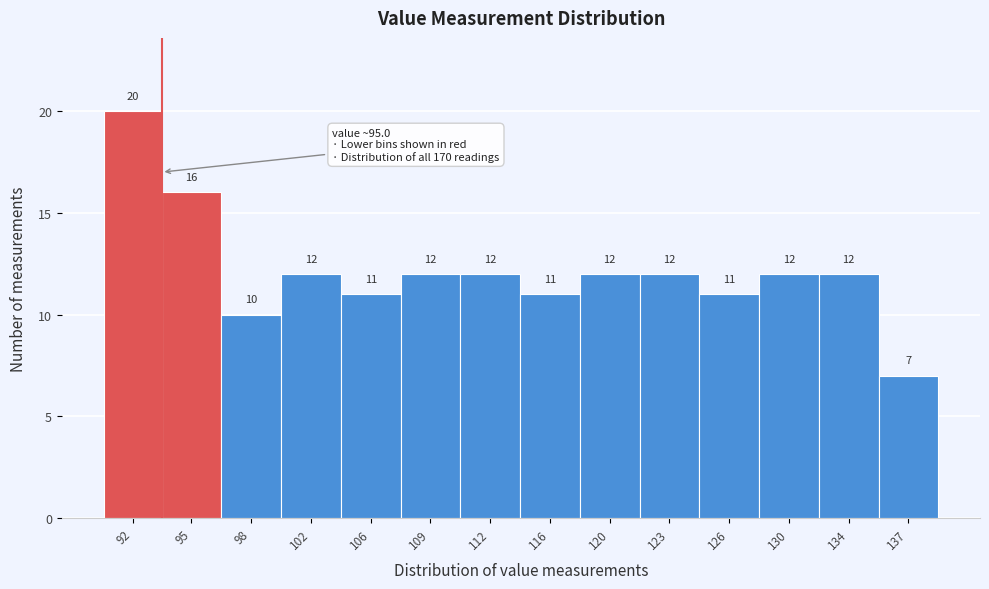

Reading left to right, list all the values displayed in this chart.

20	16	10	12	11	12	12	11	12	12	11	12	12	7